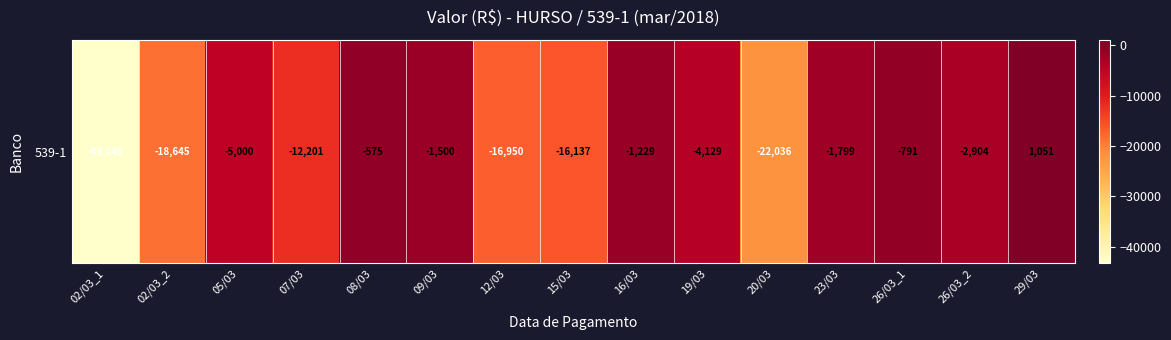

Reading left to right, transcribe all the data shown in this chart.

02/03_1=-43244.5	02/03_2=-18644.6	05/03=-5000.0	07/03=-12201.0	08/03=-574.7	09/03=-1500.0	12/03=-16950.2	15/03=-16137.2	16/03=-1229.0	19/03=-4128.9	20/03=-22035.8	23/03=-1798.8	26/03_1=-790.7	26/03_2=-2904.5	29/03=1051.2